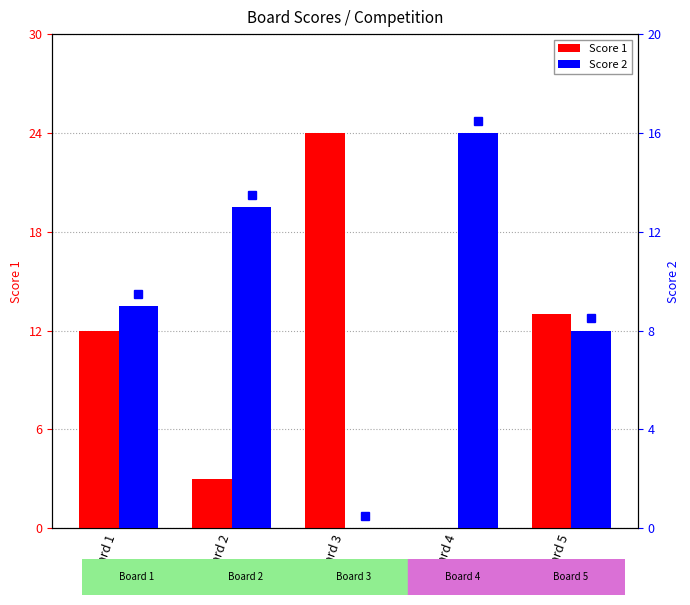

Reading left to right, transcribe all the data shown in this chart.

Score 1: 12	3	24	0	13
Score 2: 9	13	0	16	8